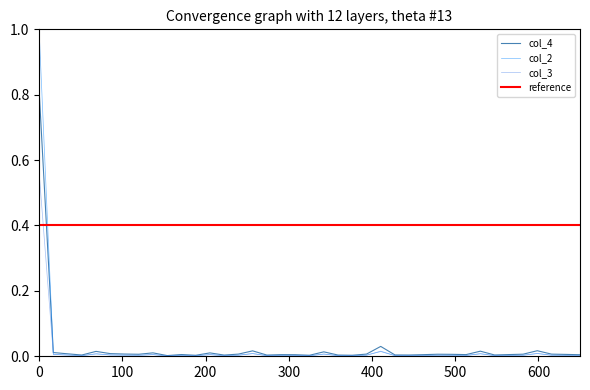

What is the highest value of the col_2 series?

1.0